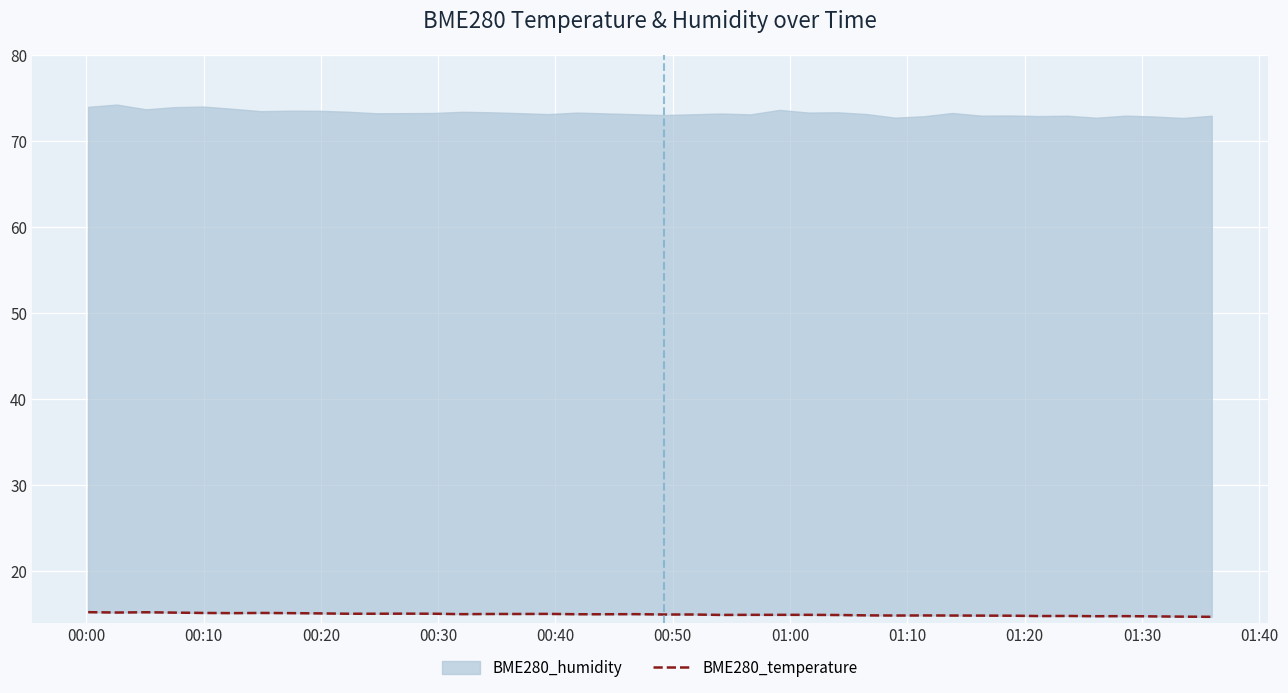

The chart shows a value of 15.2 at 00:30. True or false?

True